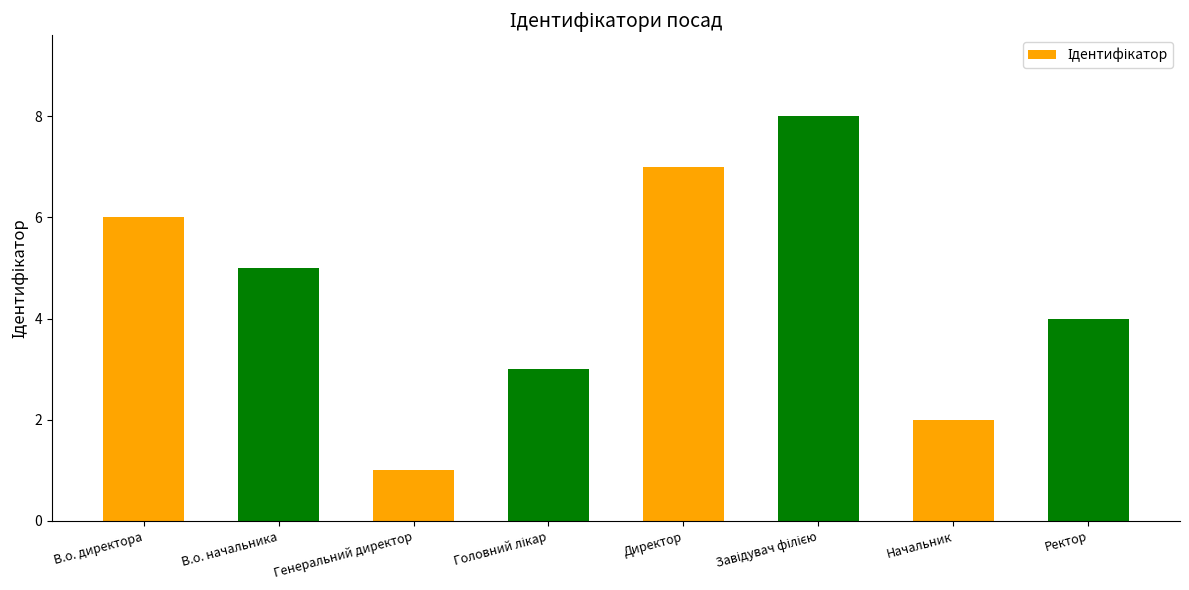

Reading left to right, what are all the values shown in this chart?

6	5	1	3	7	8	2	4